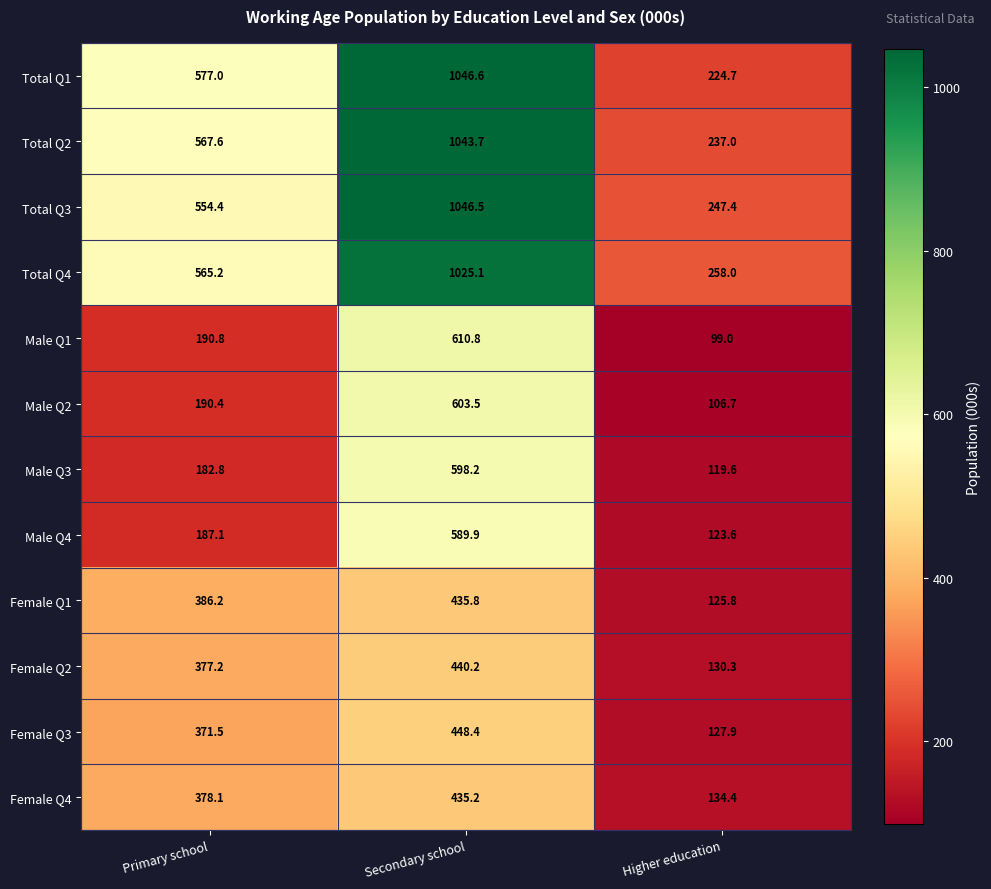

Which series has the largest range (max minus min)?

Total Q1